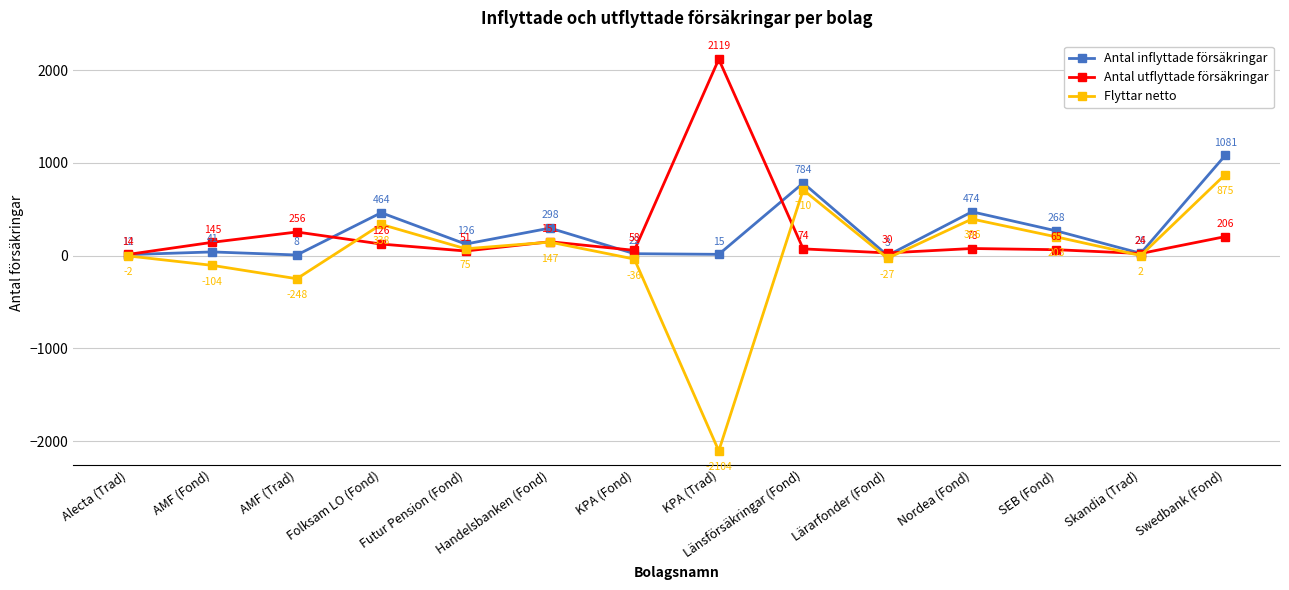

Which series has the largest range (max minus min)?

Flyttar netto